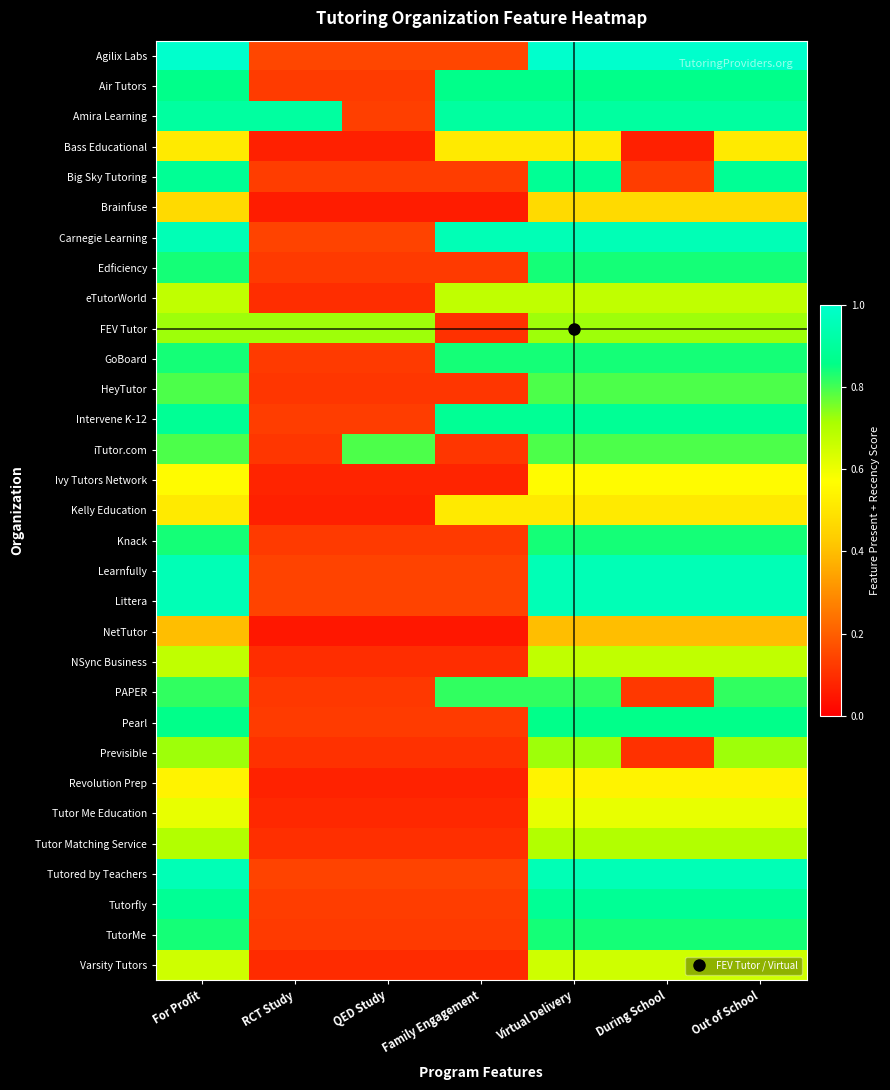

At which category does the chart reach its minimum across all series?

RCT Study